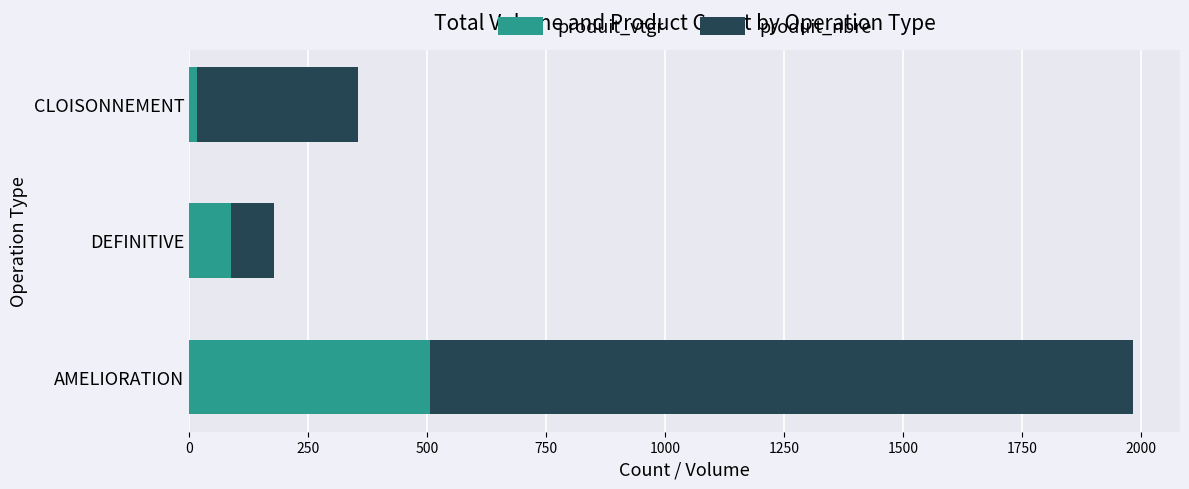

What is the sum of all produit_vtgr values?

610.0